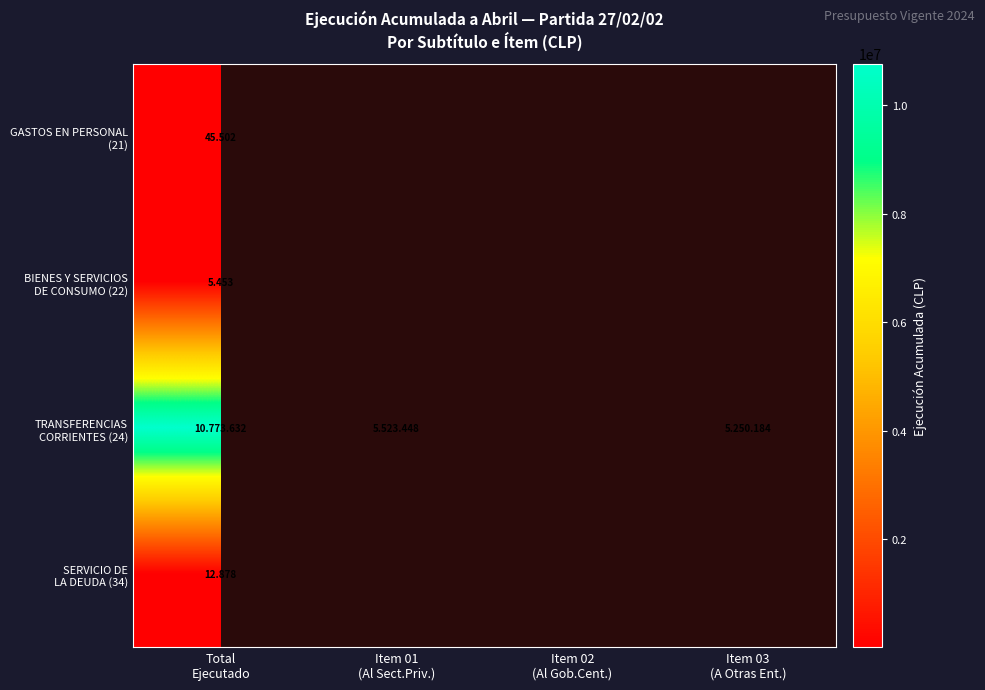

At which label does BIENES Y SERVICIOS DE CONSUMO (22) reach its peak?

Total Ejecutado